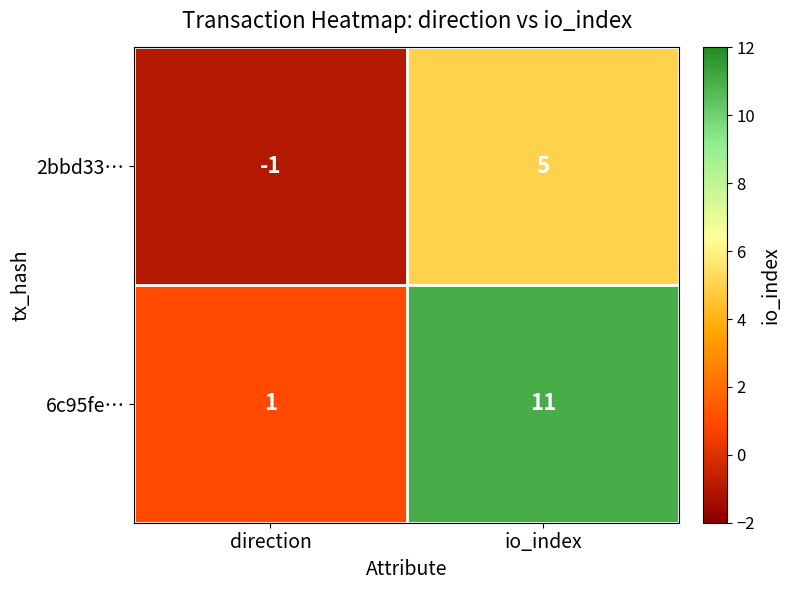

Reading left to right, extract all data points from this chart.

2bbd33…: direction=-1	io_index=5
6c95fe…: direction=1	io_index=11